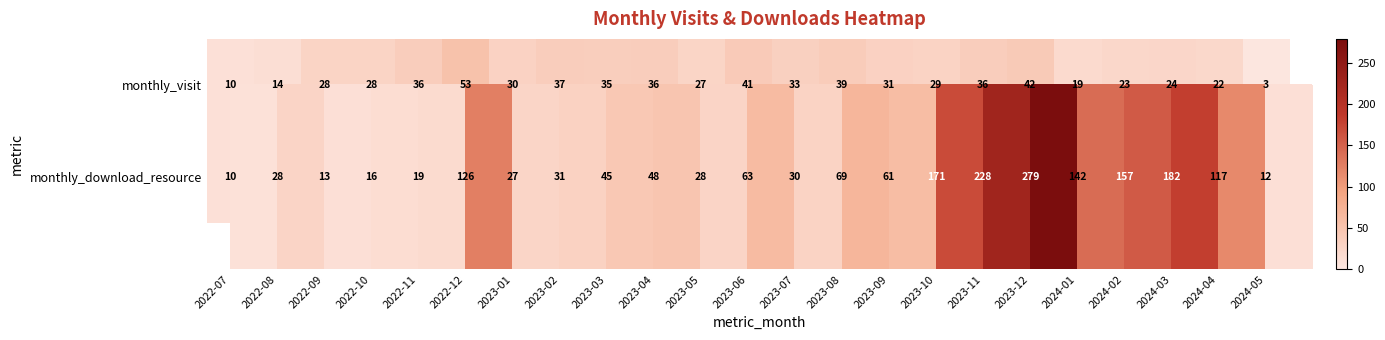

At which category is the sum across all series the highest?

2023-12